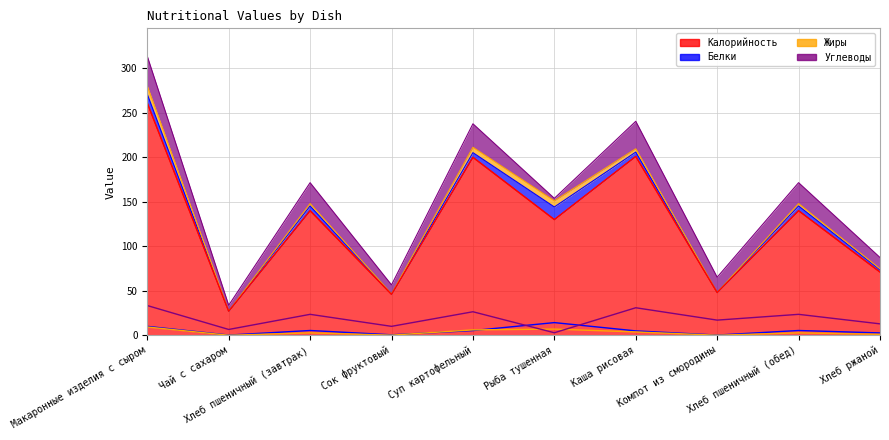

Which label corresponds to the largest value in the chart?

Макаронные изделия с сыром